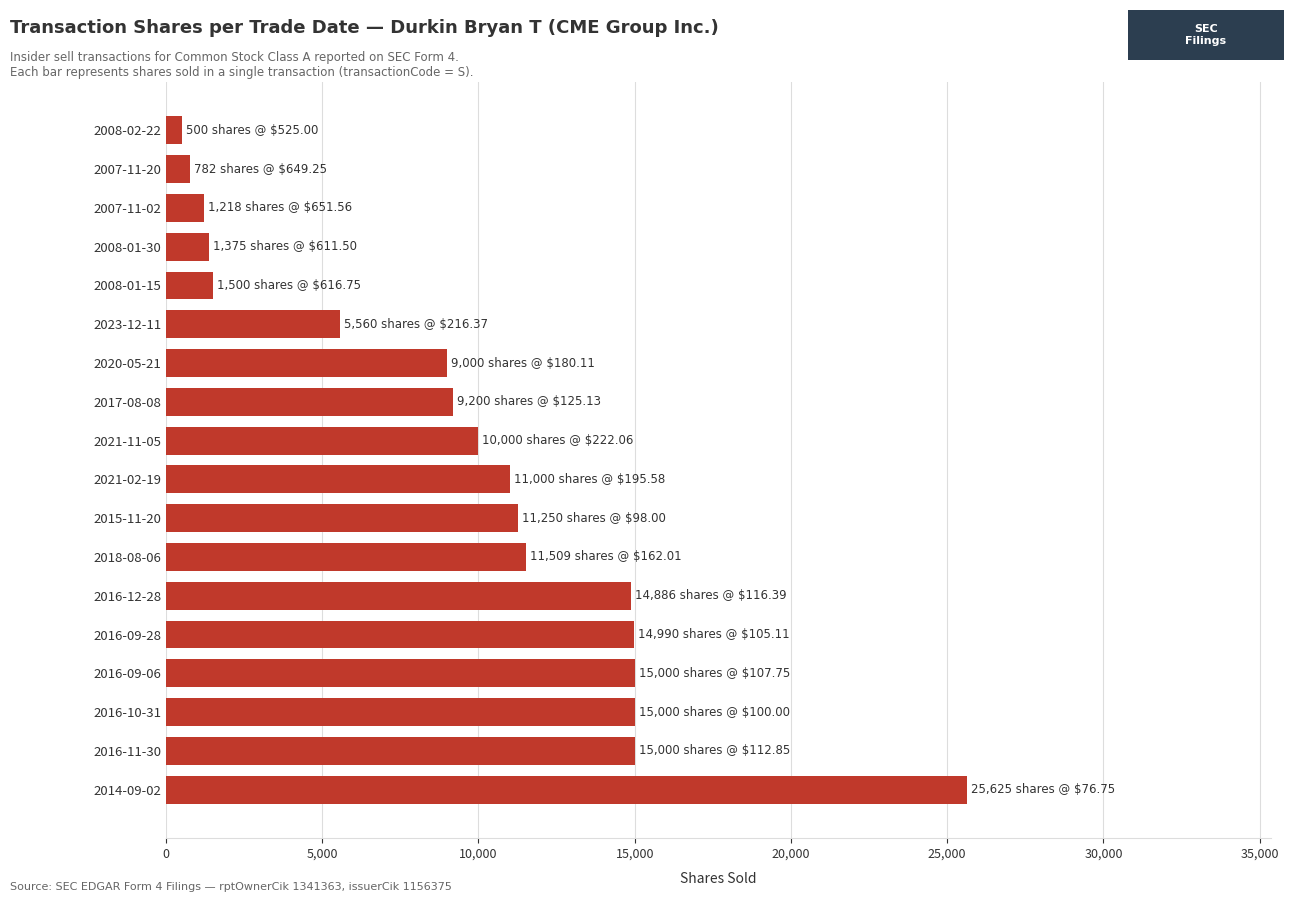

What is the greatest value displayed?

25625